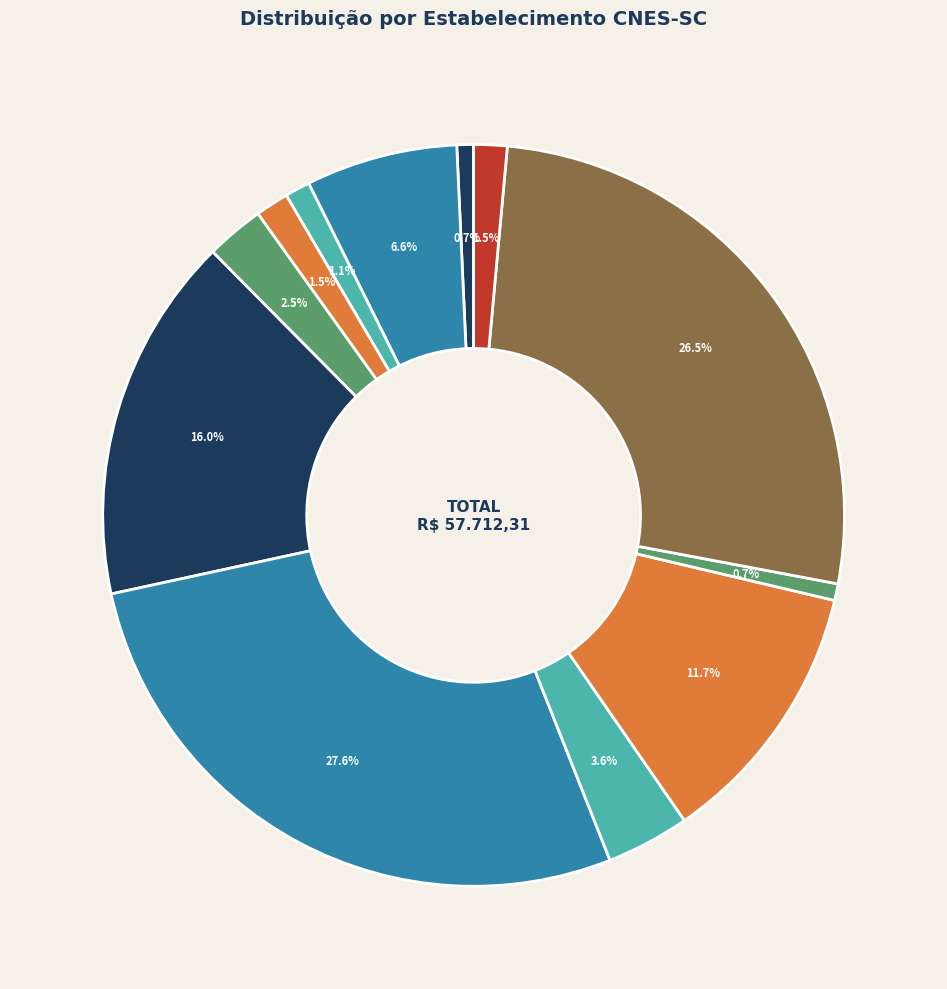

Count the number of slices in the pie.

12